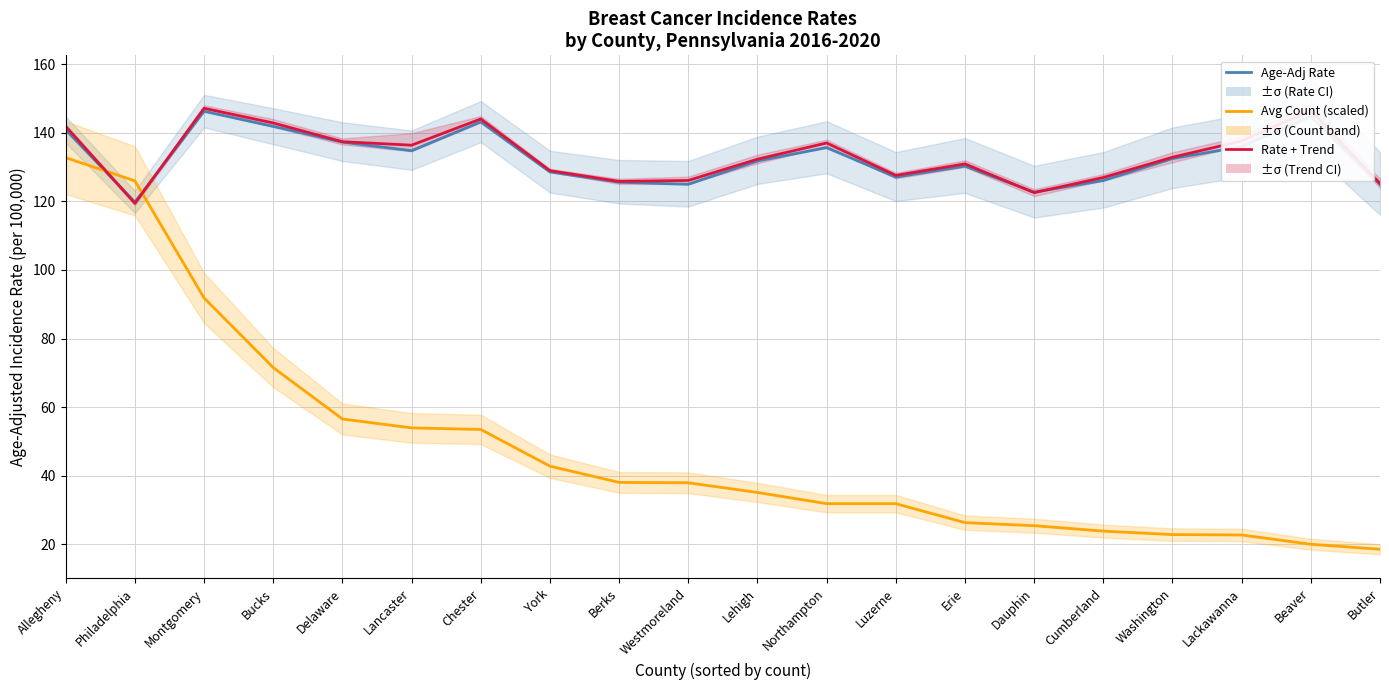

What is the spread (max minus min) of values at Northampton?

105.2